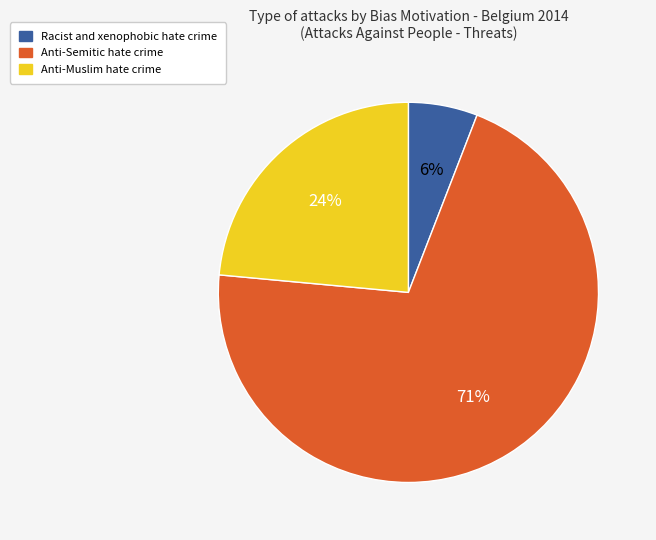

The Anti-Semitic hate crime slice represents 71% of the pie. True or false?

True